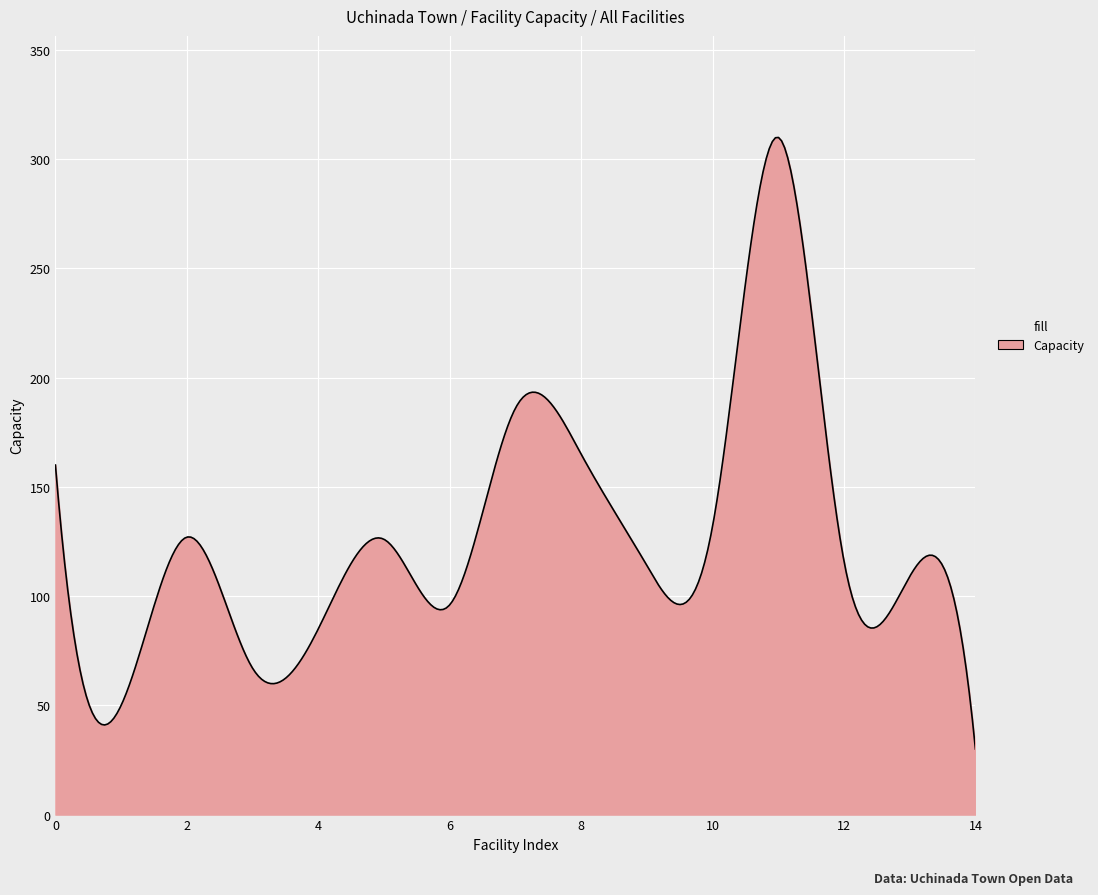

What is the maximum value shown in the chart?

310.0